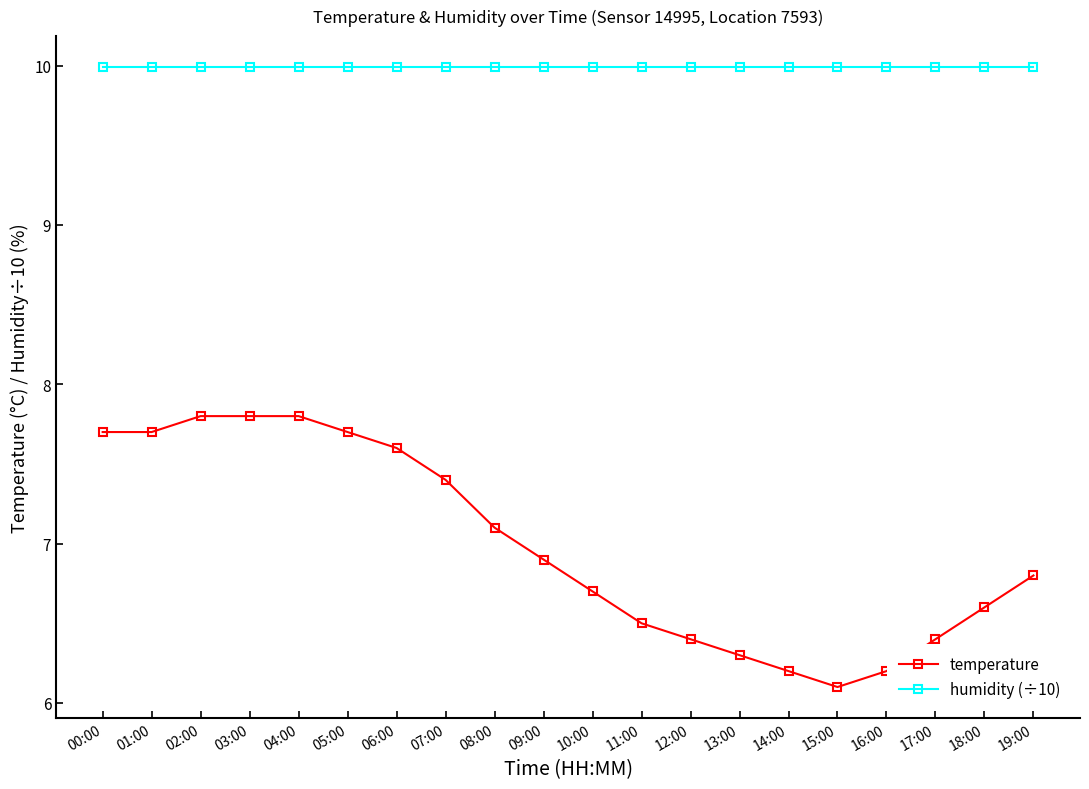

Read the temperature value at 06:00.

7.6